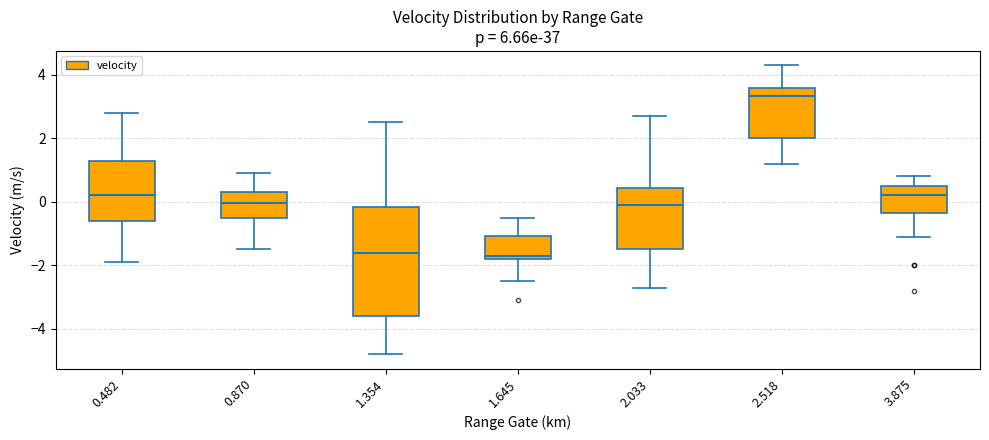

Reading left to right, read every box against the y-axis: the position of its median line, the range the box covers, and the ends of its whiskers. The values are not printed on the chart, so give them approximately, as read against the axis.

0.482: median 0.2, box -0.6 to 1.4, whiskers -1.8 to 2.8
0.870: median 0.0, box -0.4 to 0.4, whiskers -1.4 to 1.0
1.354: median -1.6, box -3.6 to -0.2, whiskers -4.8 to 2.6
1.645: median -1.6, box -1.8 to -1.0, whiskers -2.4 to -0.4
2.033: median 0.0, box -1.4 to 0.4, whiskers -2.6 to 2.8
2.518: median 3.4, box 2.0 to 3.6, whiskers 1.2 to 4.4
3.875: median 0.2, box -0.4 to 0.6, whiskers -1.0 to 0.8